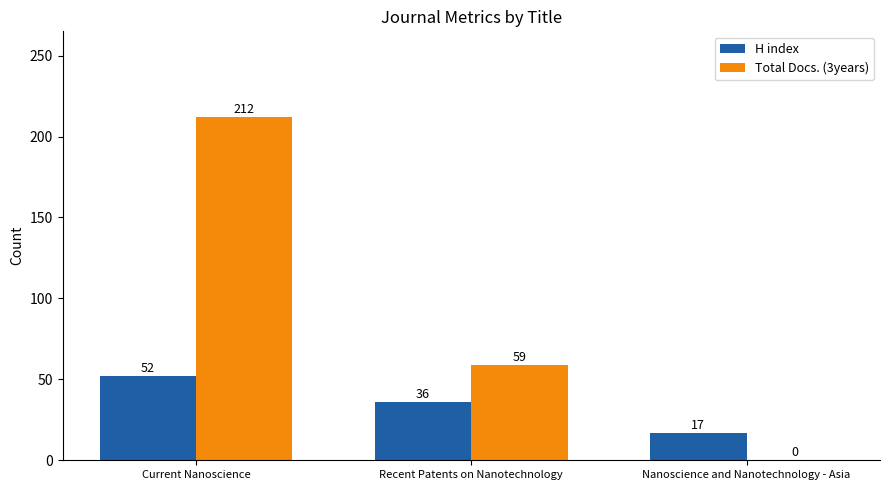

What is the difference between the Total Docs. (3years) values at Nanoscience and Nanotechnology - Asia and Current Nanoscience?

212